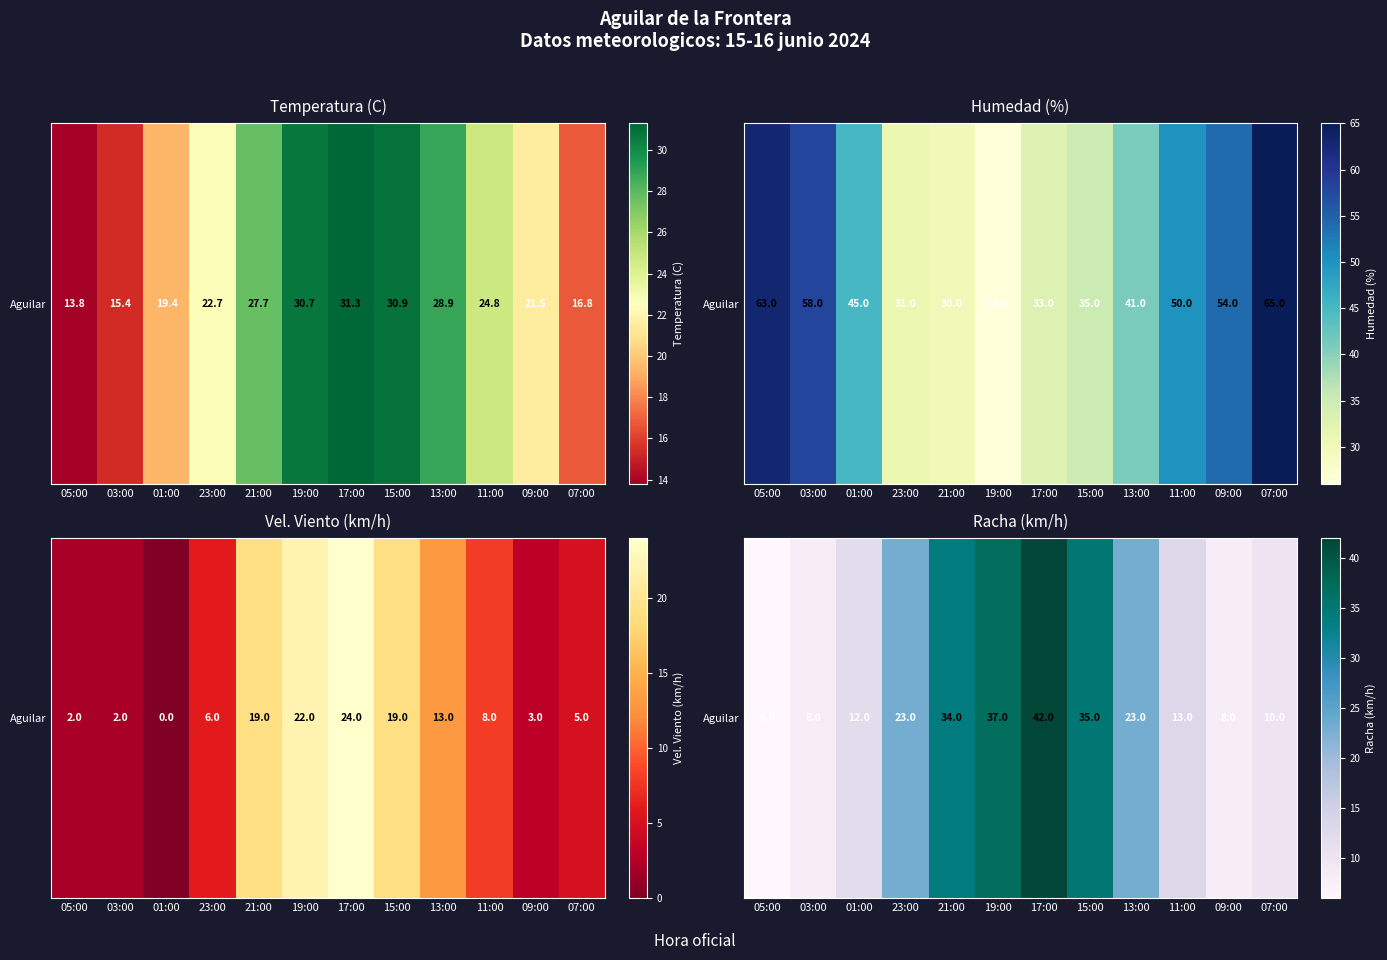

At which category does the chart reach its peak across all series?

17:00